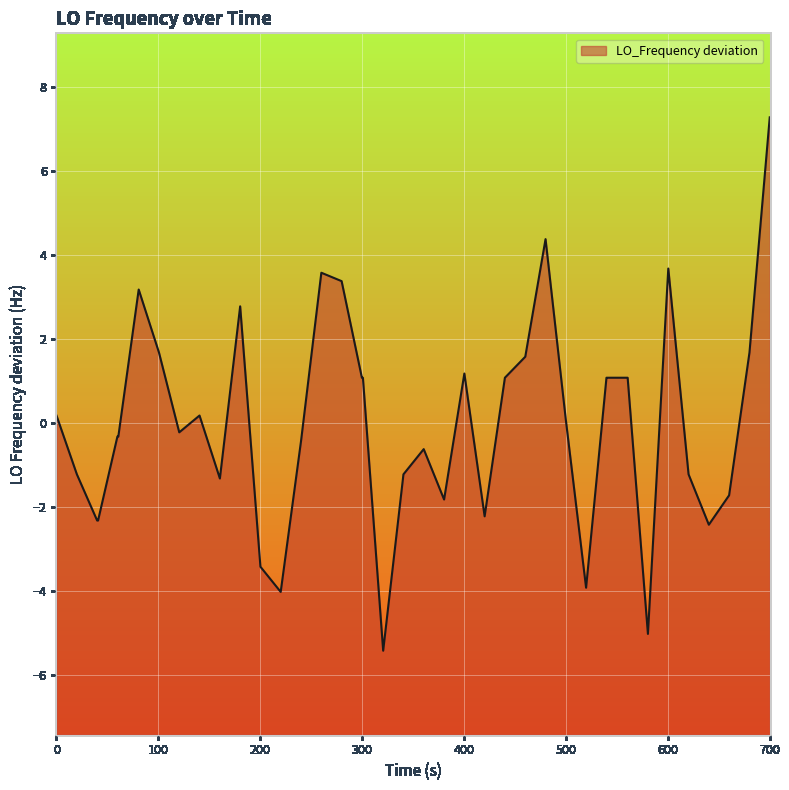

How many values exceed 0?

20